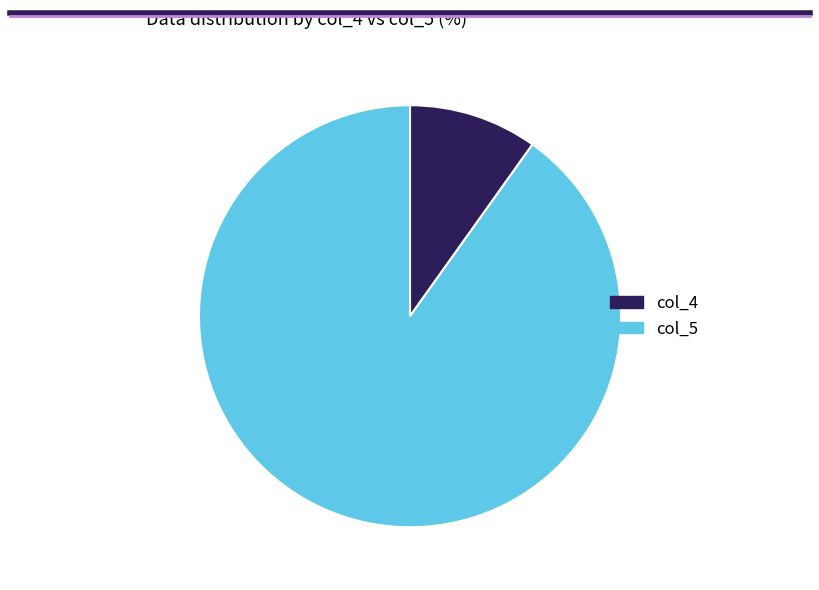

Does any single category account for the majority?

Yes